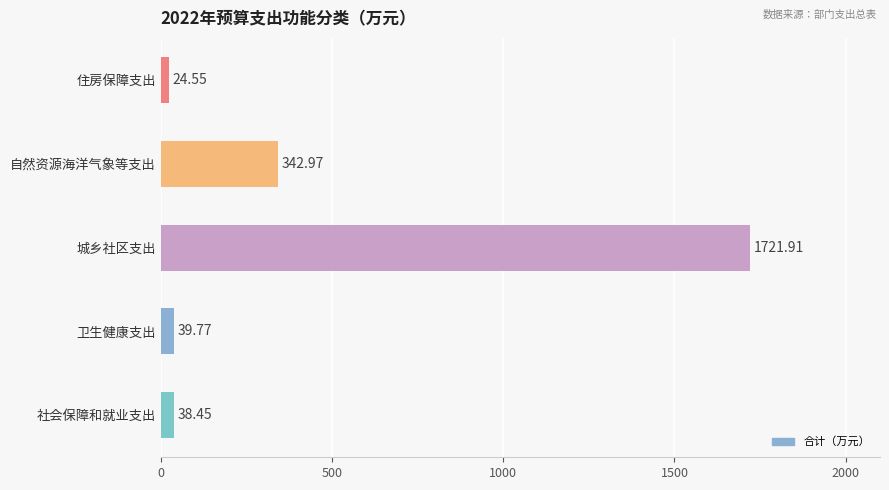

List the labels in order of value, largest first.

城乡社区支出, 自然资源海洋气象等支出, 卫生健康支出, 社会保障和就业支出, 住房保障支出